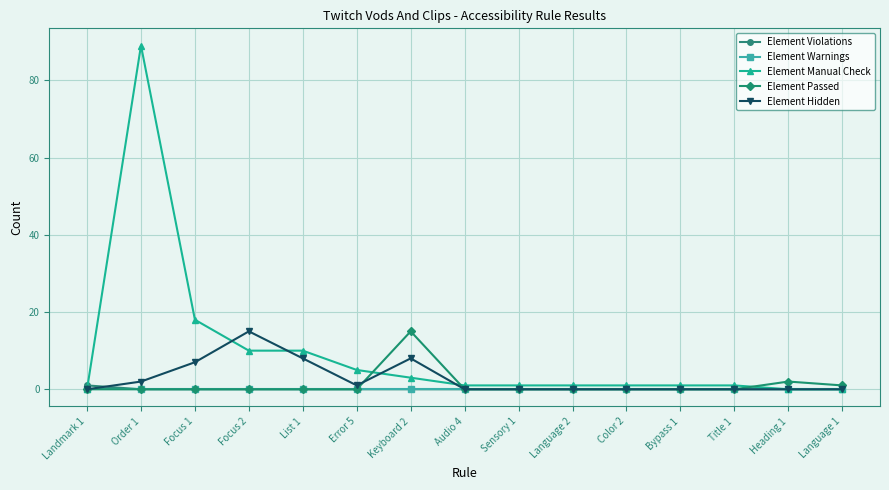

What is the sum of the Element Passed values at Language 1 and Bypass 1?

1